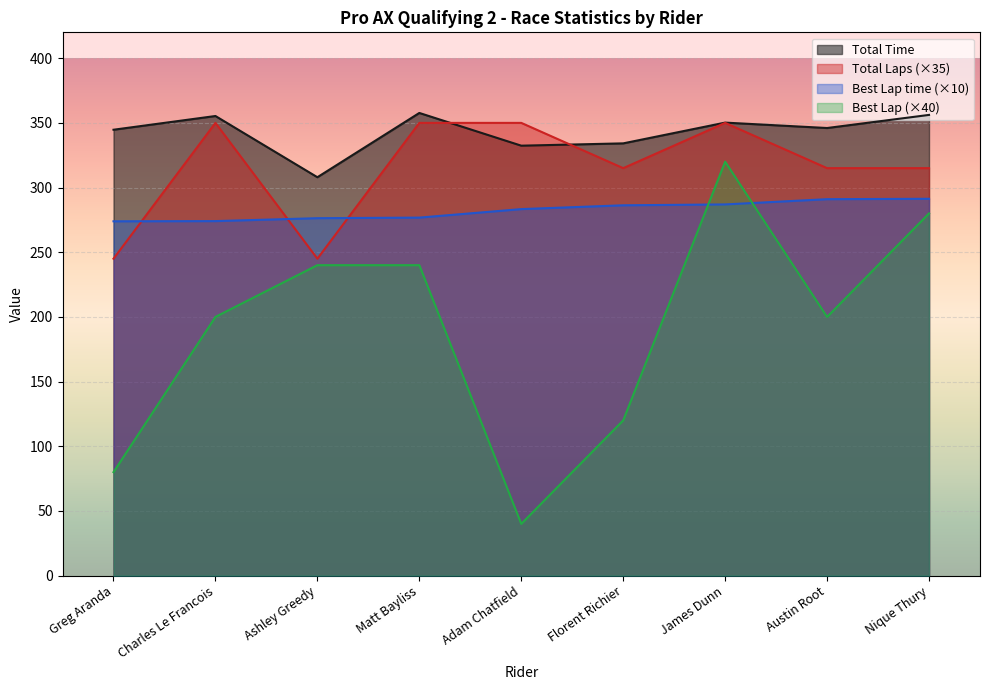

What is the spread (max minus min) of values at Matt Bayliss?

117.7